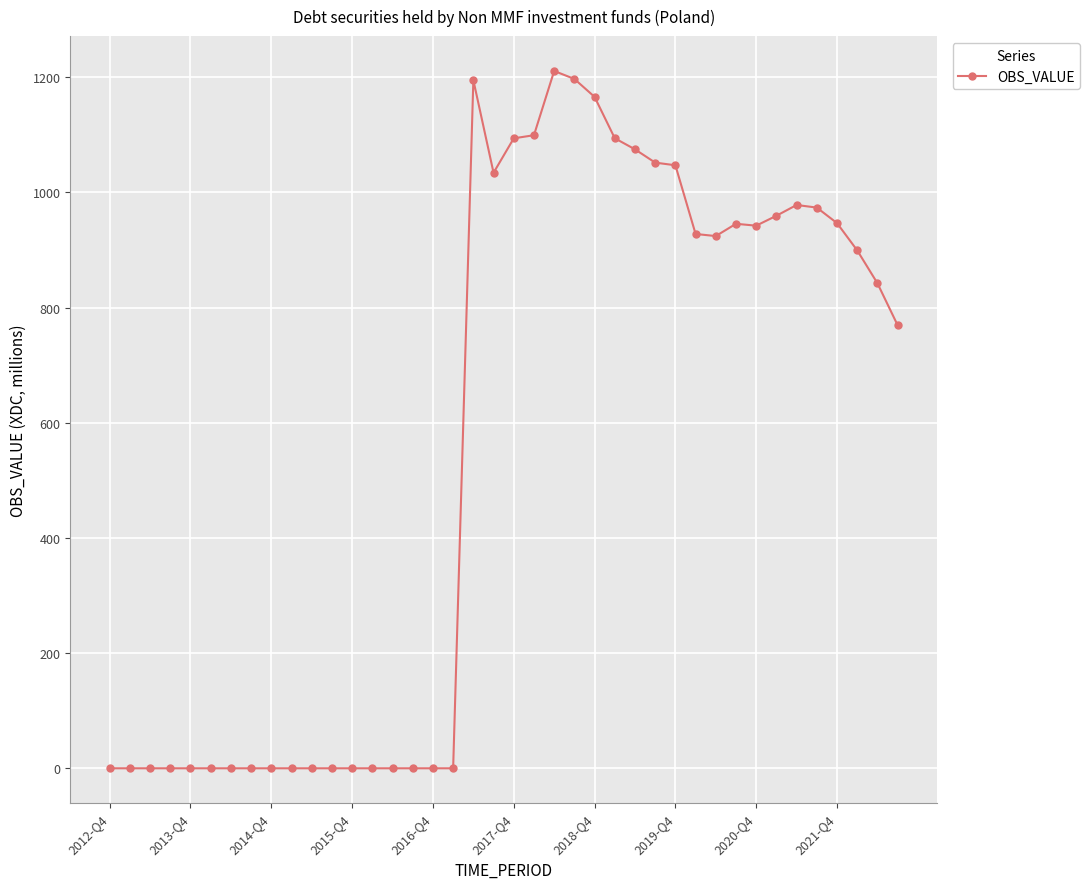

What is the value of the 22nd point from the left?

1099.2